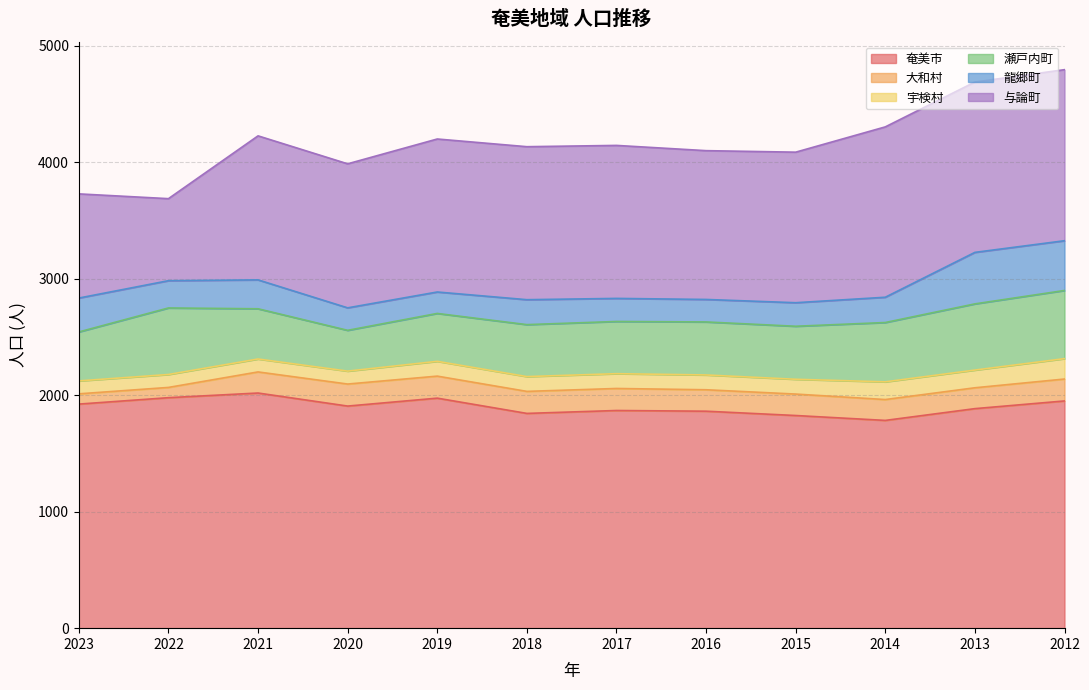

At how many categories does at least one series exceed 1890?

6